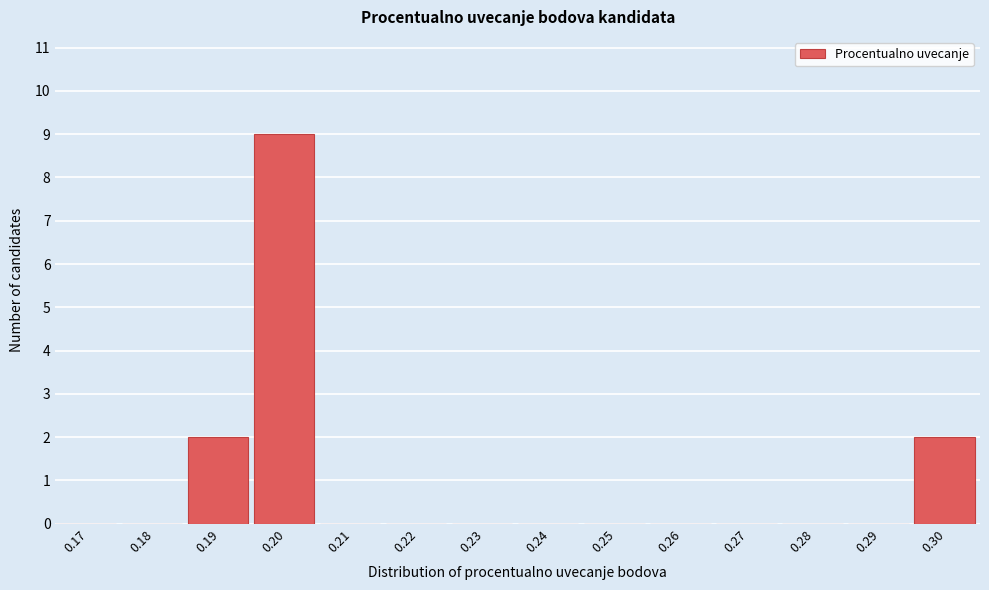

Reading left to right, list all the values displayed in this chart.

0.17=0	0.18=0	0.19=2	0.20=9	0.21=0	0.22=0	0.23=0	0.24=0	0.25=0	0.26=0	0.27=0	0.28=0	0.29=0	0.30=2